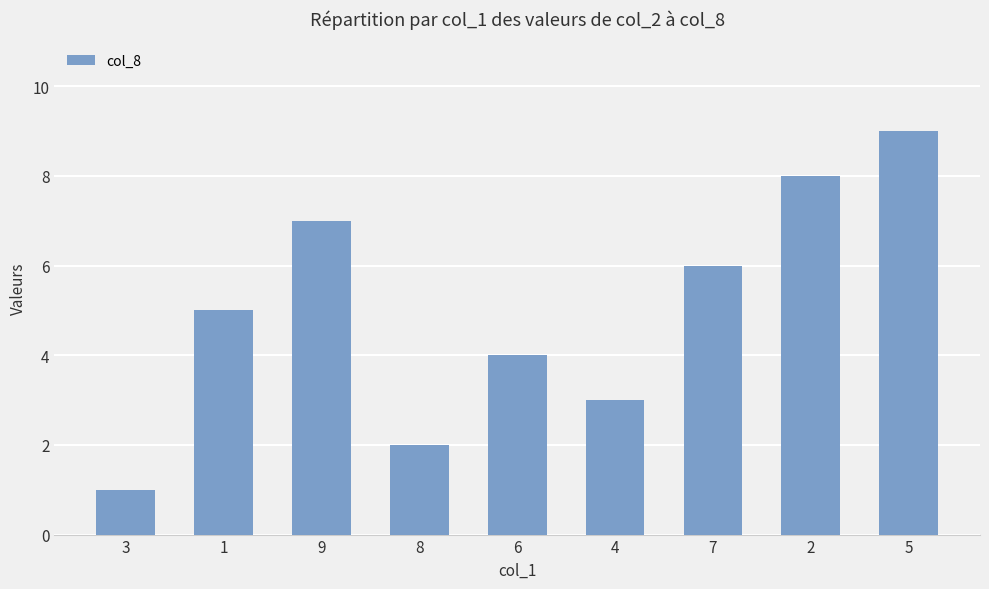

What is the difference between the values at 6 and 1?

1